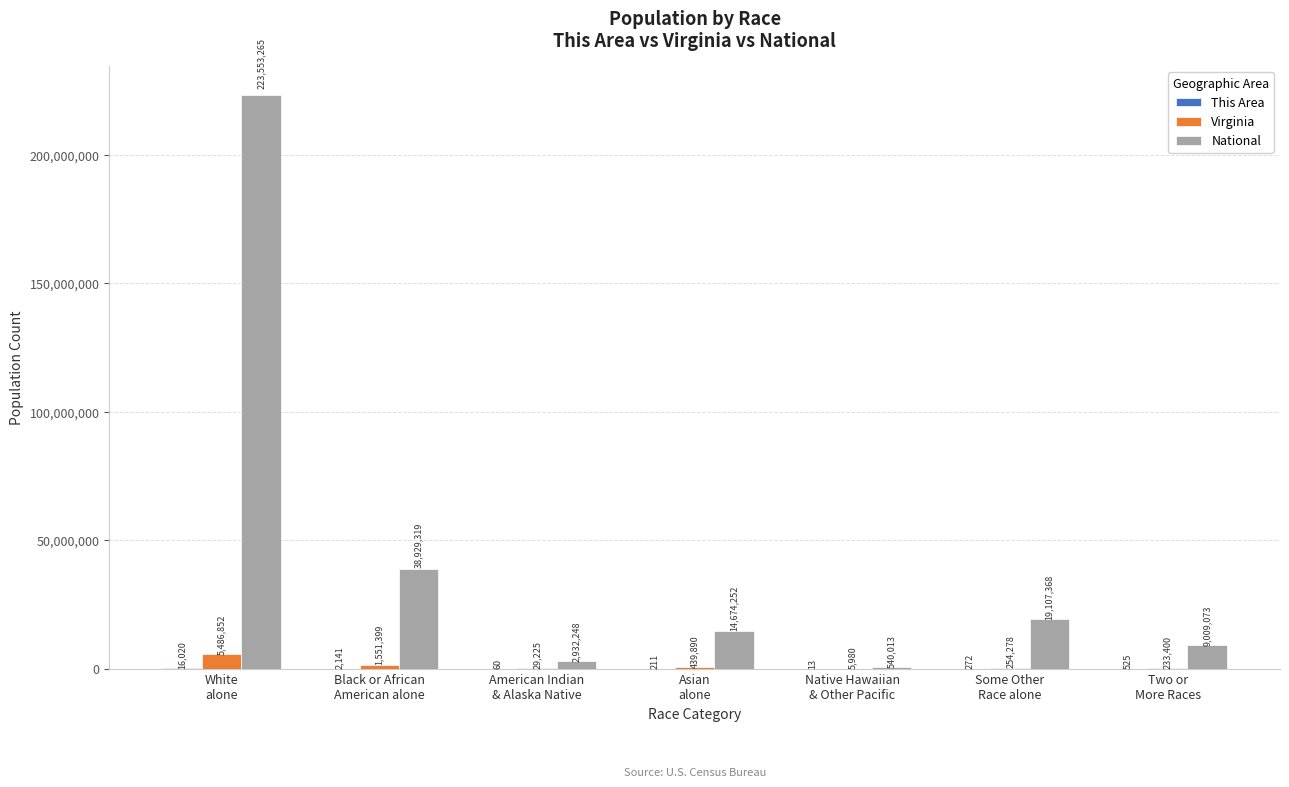

Which series has the widest spread of values?

National